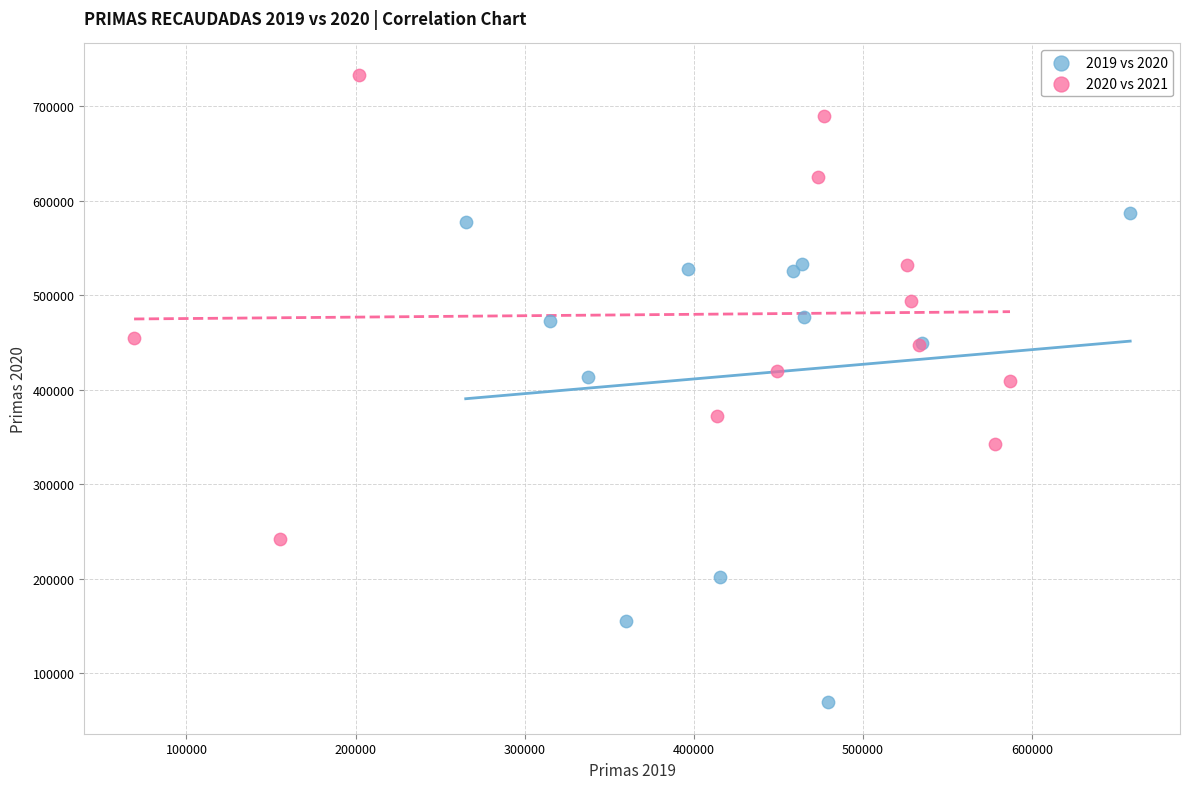

Which series reaches the minimum Y coordinate?

2019 vs 2020